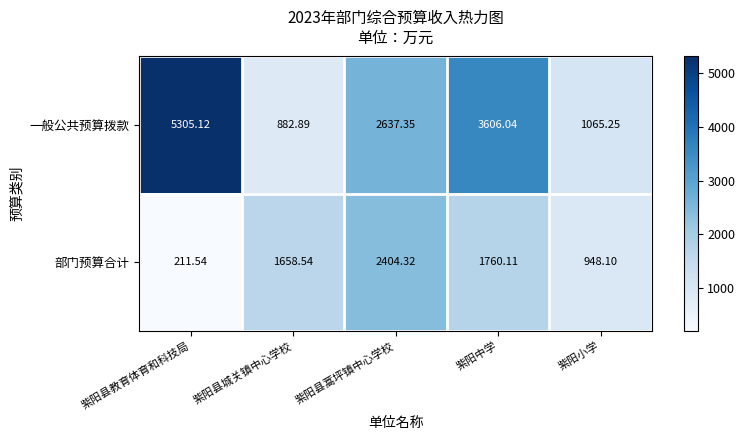

At which category is the sum across all series the highest?

紫阳县教育体育和科技局